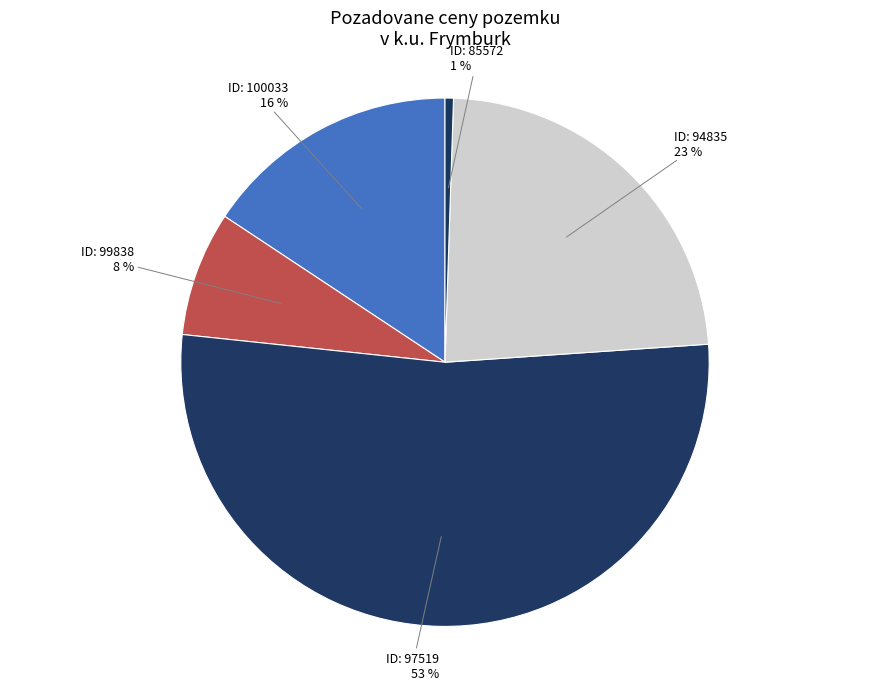

Count the number of slices in the pie.

5